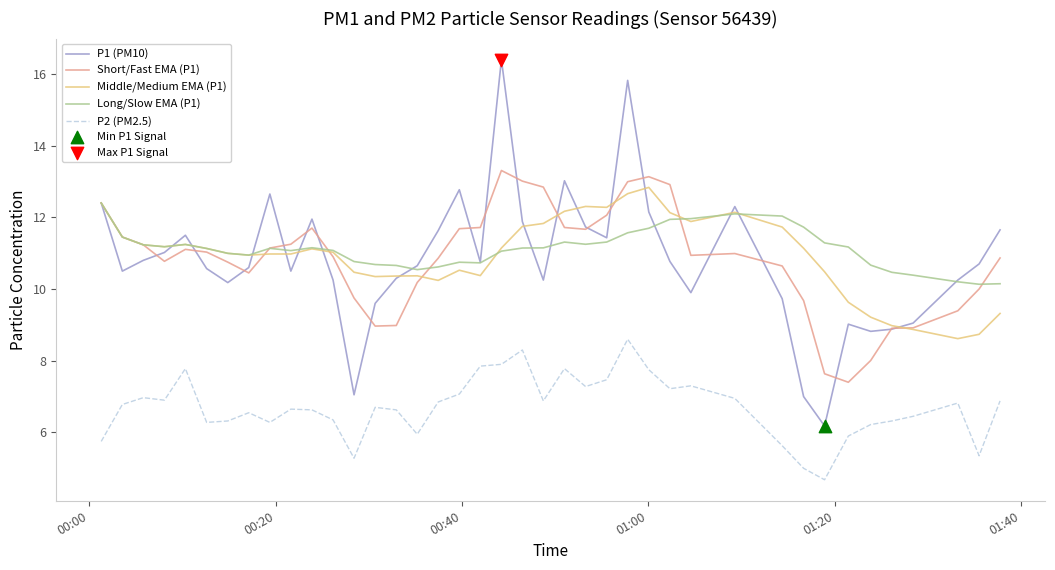

At how many categories does at least one series exceed 6?

40